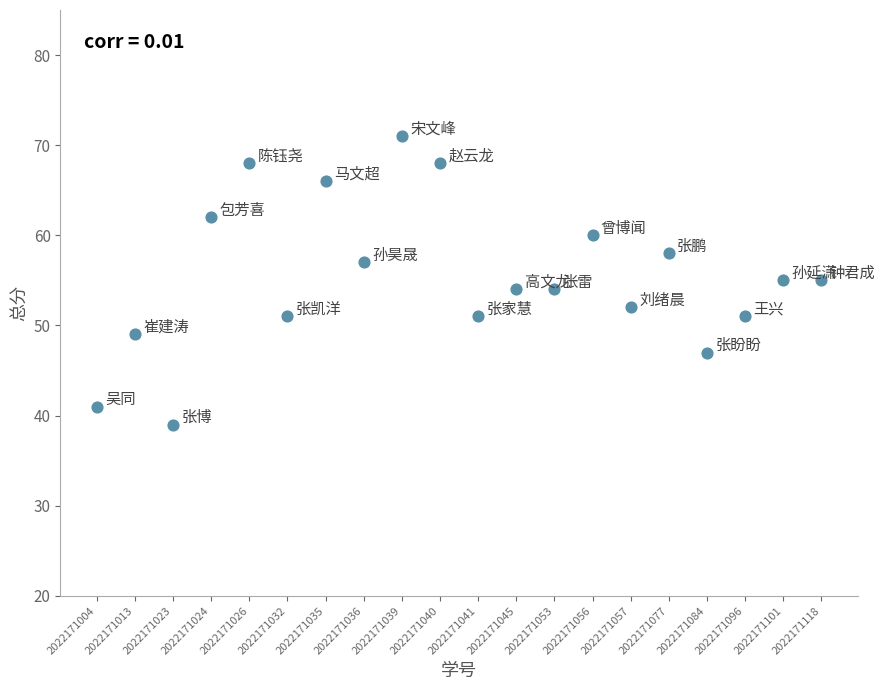

What is the range of Y values (max minus min)?

32